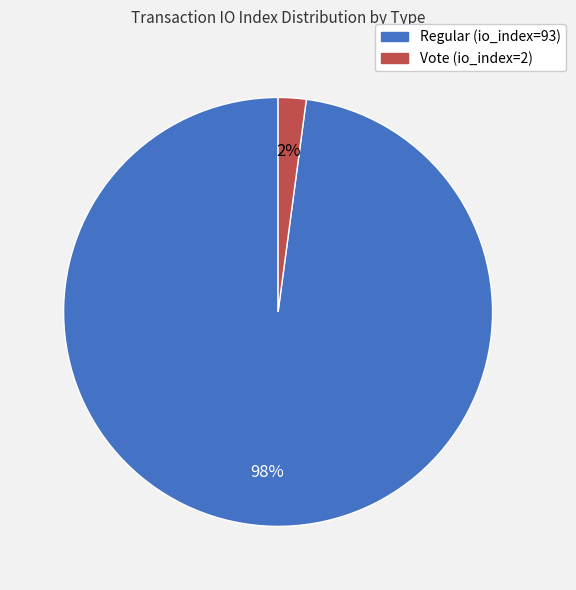

Is it true that Regular (io_index=93) is 98% of the pie?

True